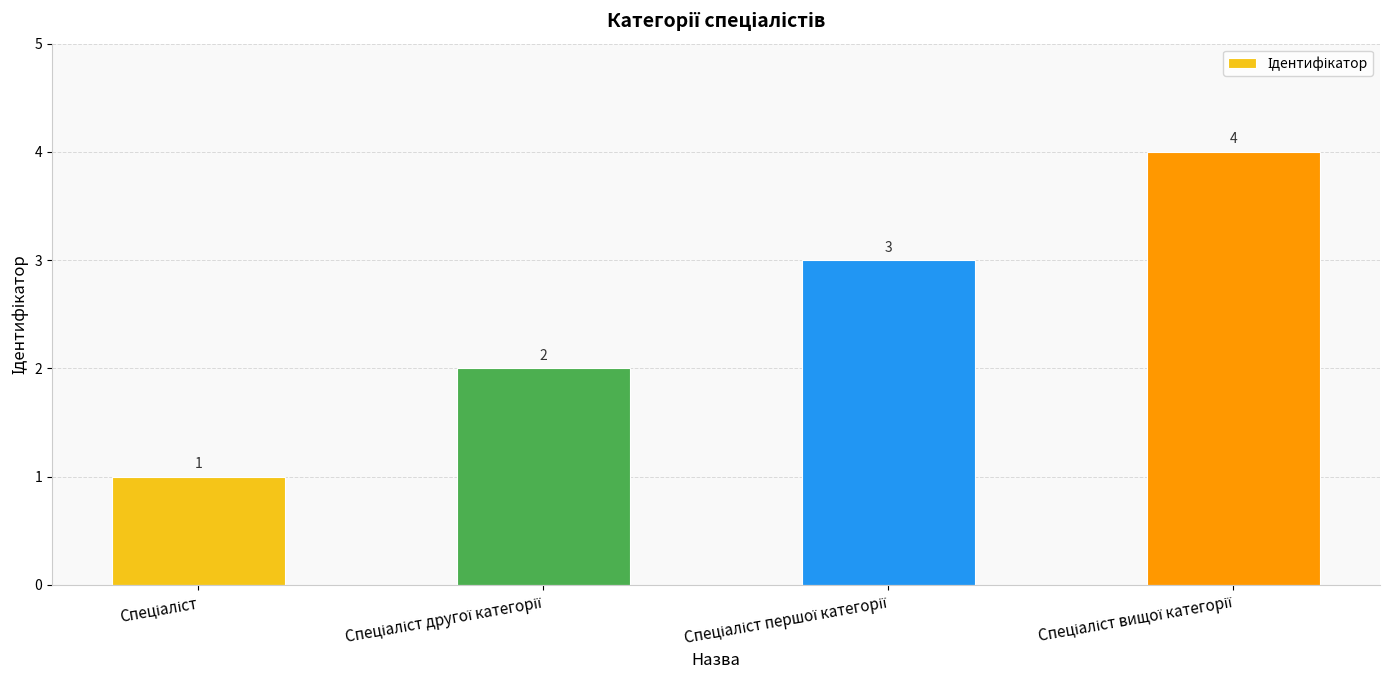

What is the maximum value shown in the chart?

4